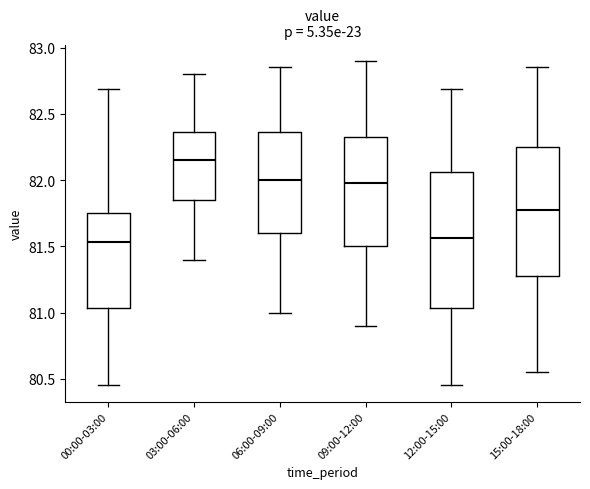

Reading left to right, read every box against the y-axis: the position of its median line, the range the box covers, and the ends of its whiskers. The values are not printed on the chart, so give them approximately, as read against the axis.

00:00-03:00: median 81.55, box 81.05 to 81.75, whiskers 80.45 to 82.70
03:00-06:00: median 82.15, box 81.85 to 82.35, whiskers 81.40 to 82.80
06:00-09:00: median 82.00, box 81.60 to 82.35, whiskers 81.00 to 82.85
09:00-12:00: median 82.00, box 81.50 to 82.35, whiskers 80.90 to 82.90
12:00-15:00: median 81.55, box 81.05 to 82.05, whiskers 80.45 to 82.70
15:00-18:00: median 81.80, box 81.30 to 82.25, whiskers 80.55 to 82.85